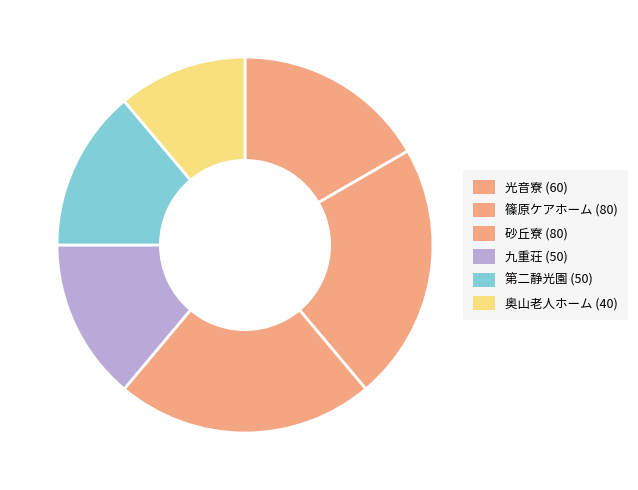

Is 九重荘 the majority of the pie?

No